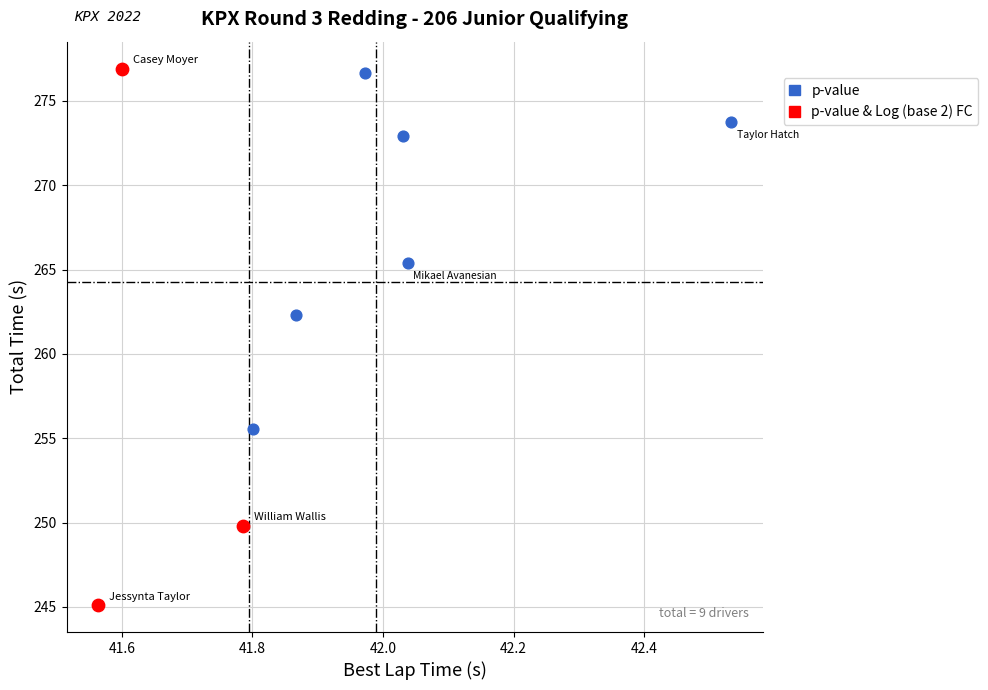

Which series contains the lowest Y value?

p-value & Log (base 2) FC